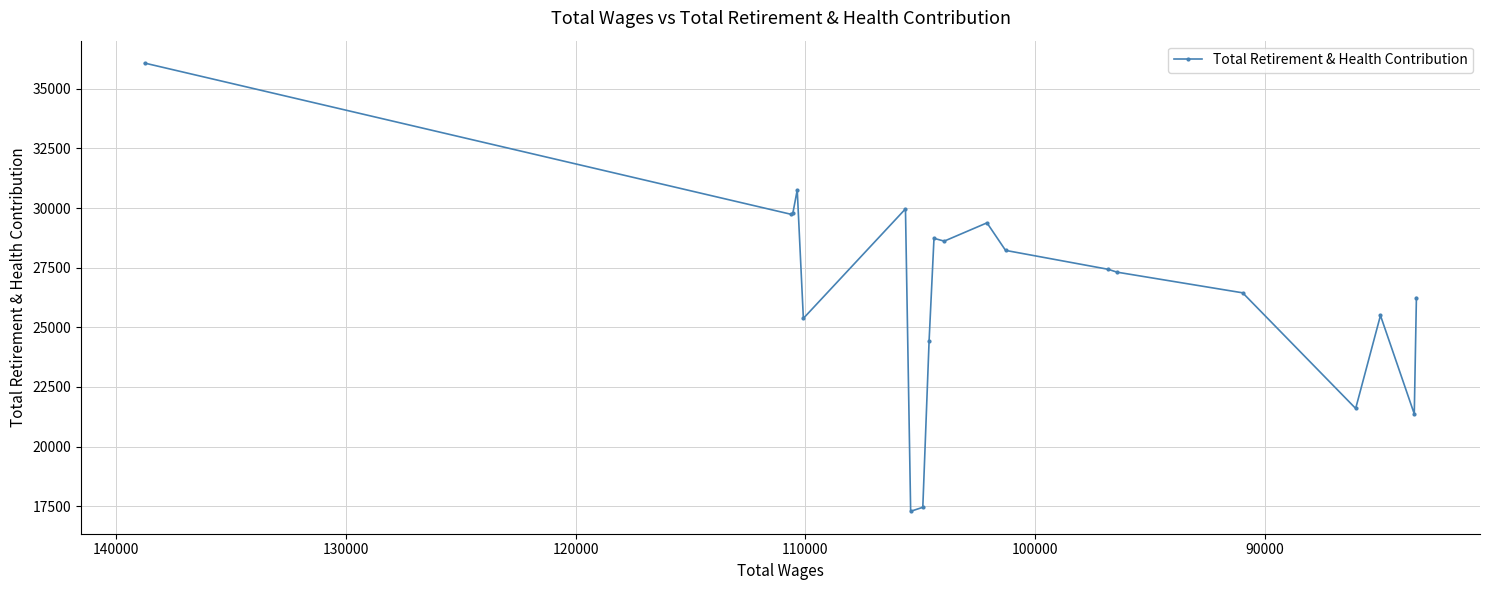

How many data points does each series have?

20